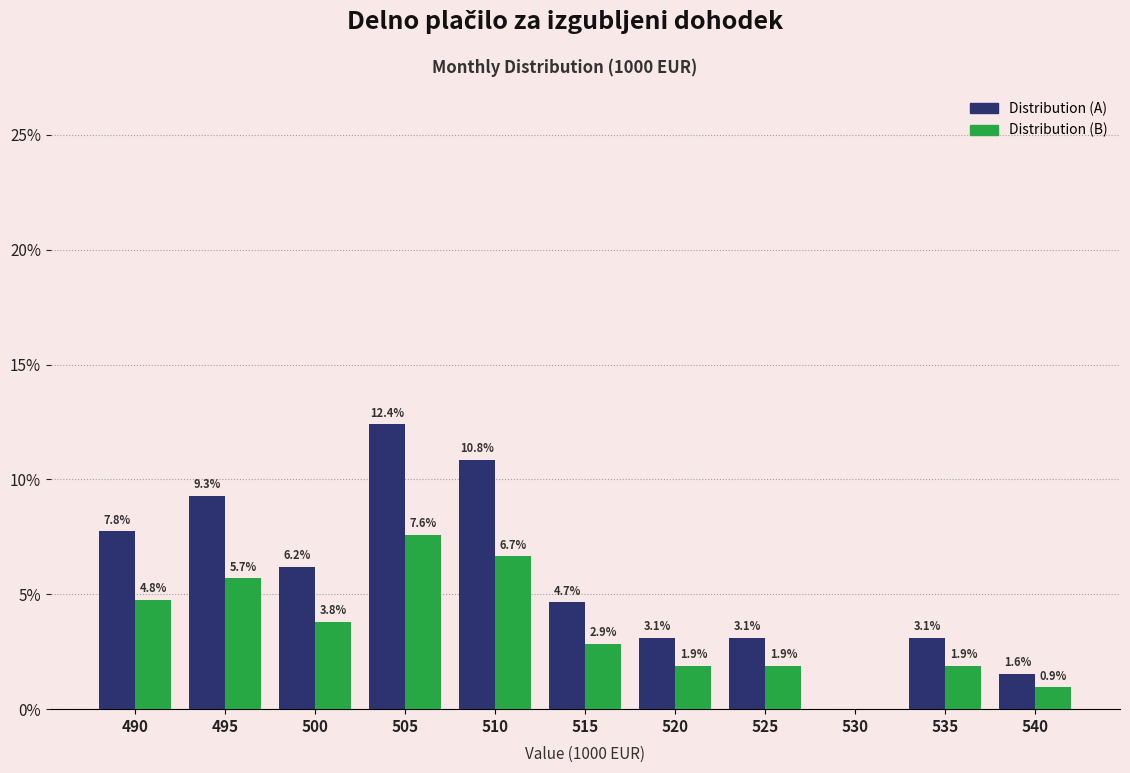

Between 490 and 505, which series saw the biggest shift?

Distribution (A)